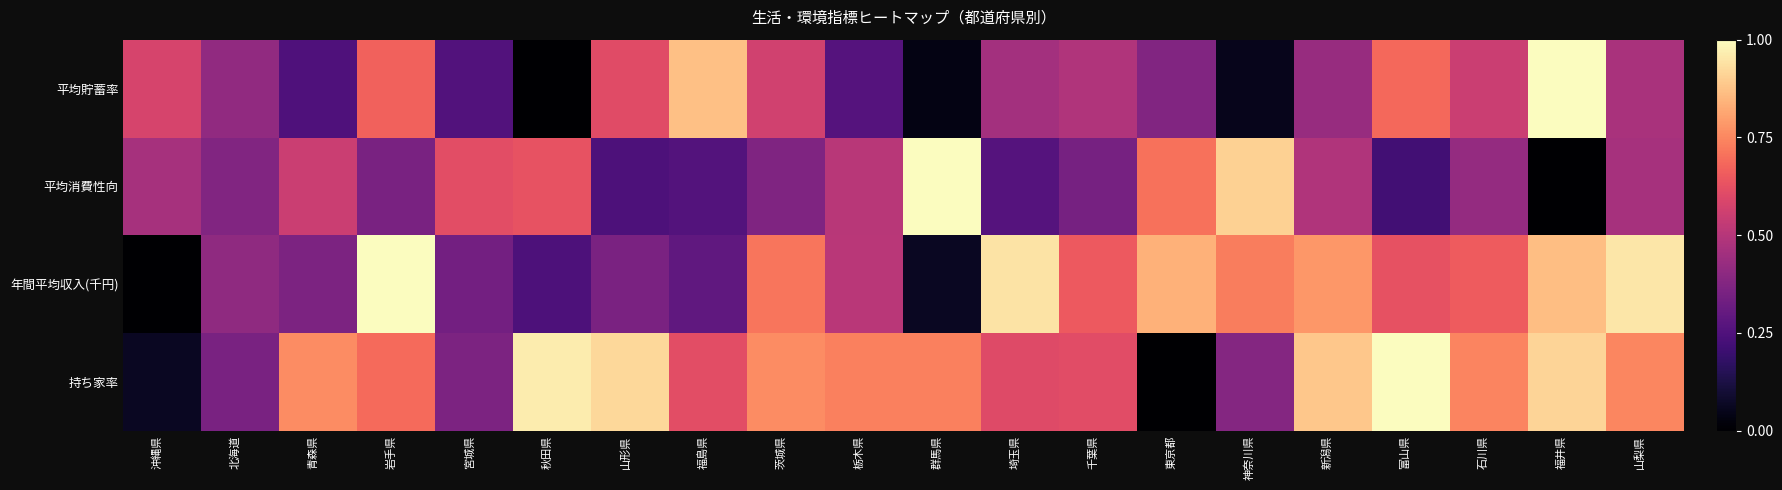

Between 神奈川県 and 石川県, which is larger?

石川県